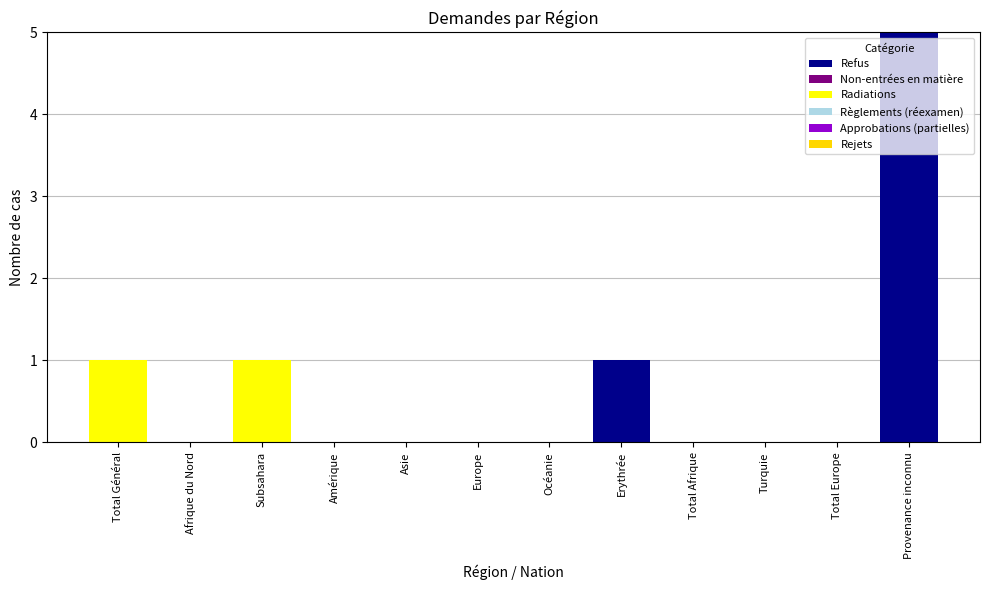

Reading right to left, list the values for the Refus series.

Provenance inconnu=5	Total Europe=0	Turquie=0	Total Afrique=0	Erythrée=1	Océanie=0	Europe=0	Asie=0	Amérique=0	Subsahara=0	Afrique du Nord=0	Total Général=0